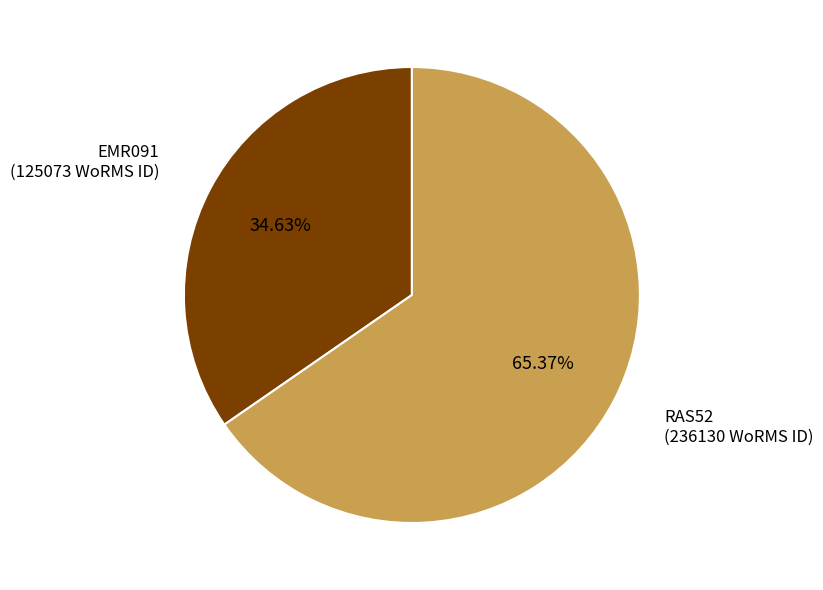

Is there any slice that represents more than half of the pie?

Yes